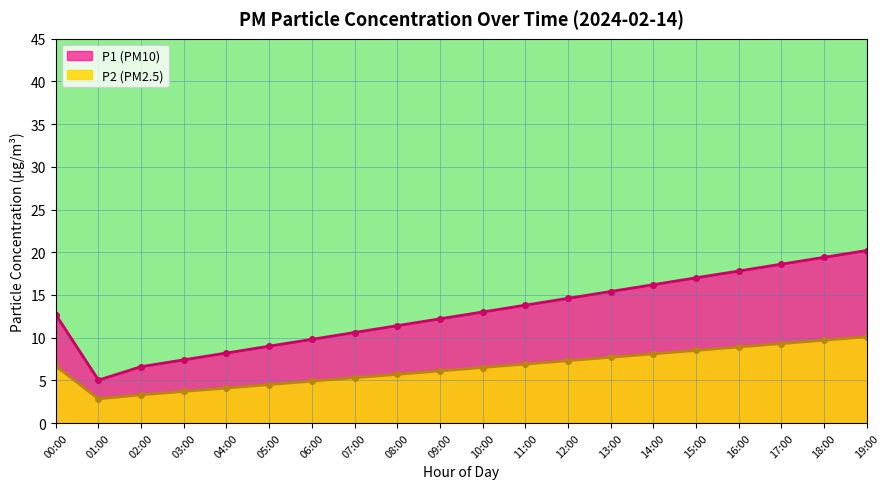

What are all the series names shown in the legend?

P1, P2